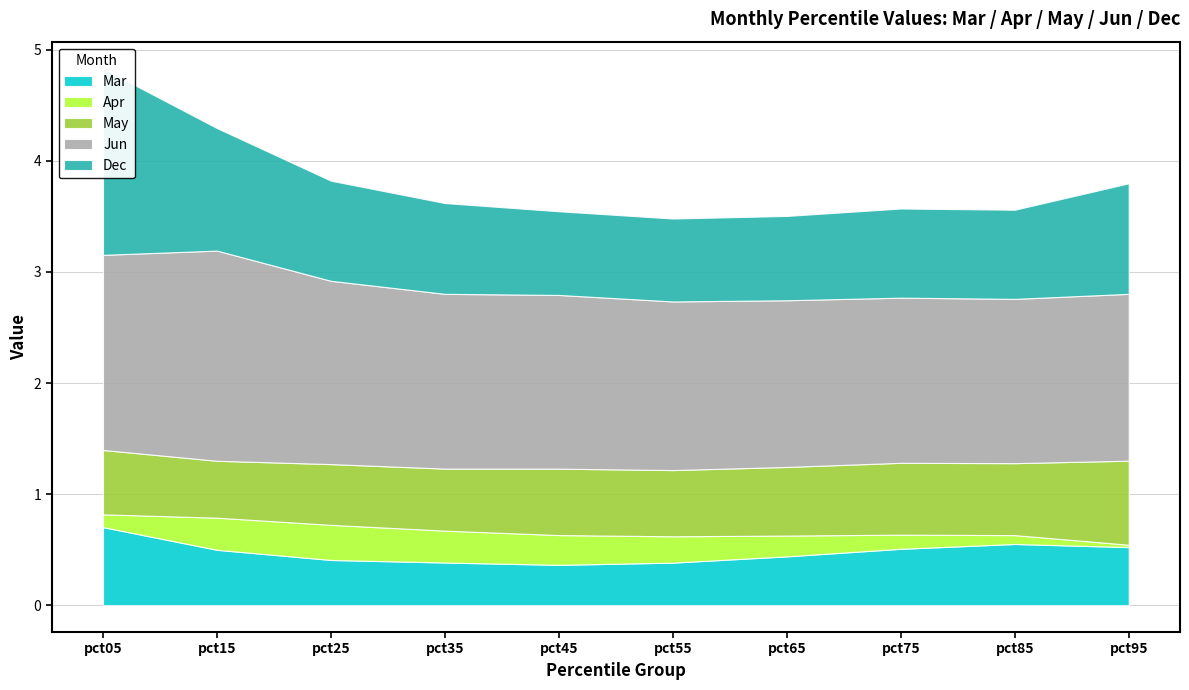

True or false: May has a value of 1.3 at pct95.

False